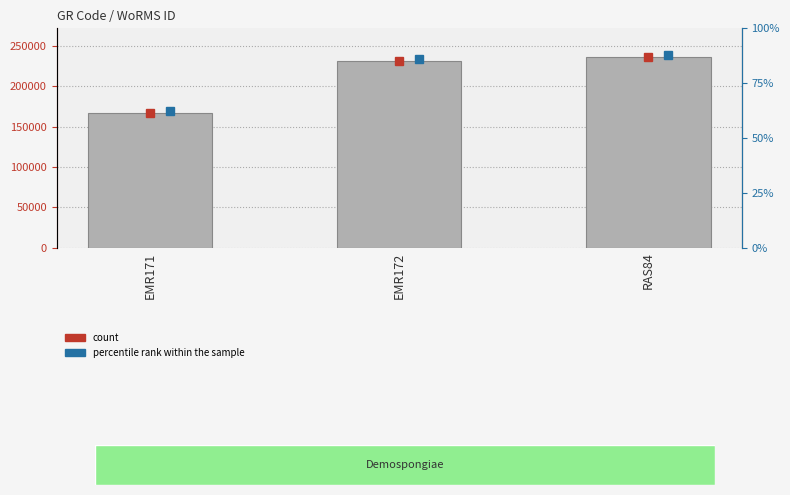

How many values exceed 231816?

1